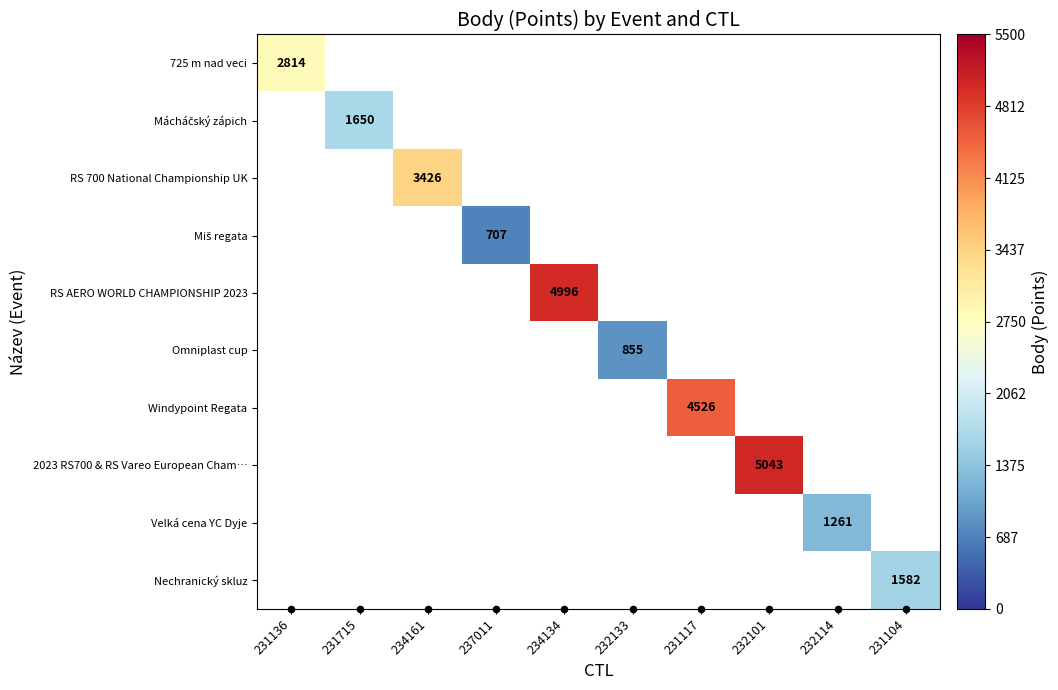

Which label corresponds to the smallest value in the chart?

237011